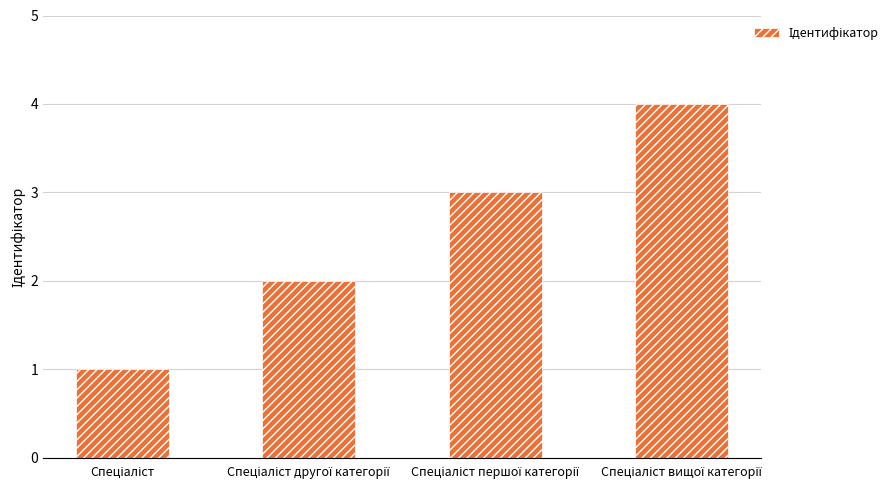

What is the sum of all values?

10